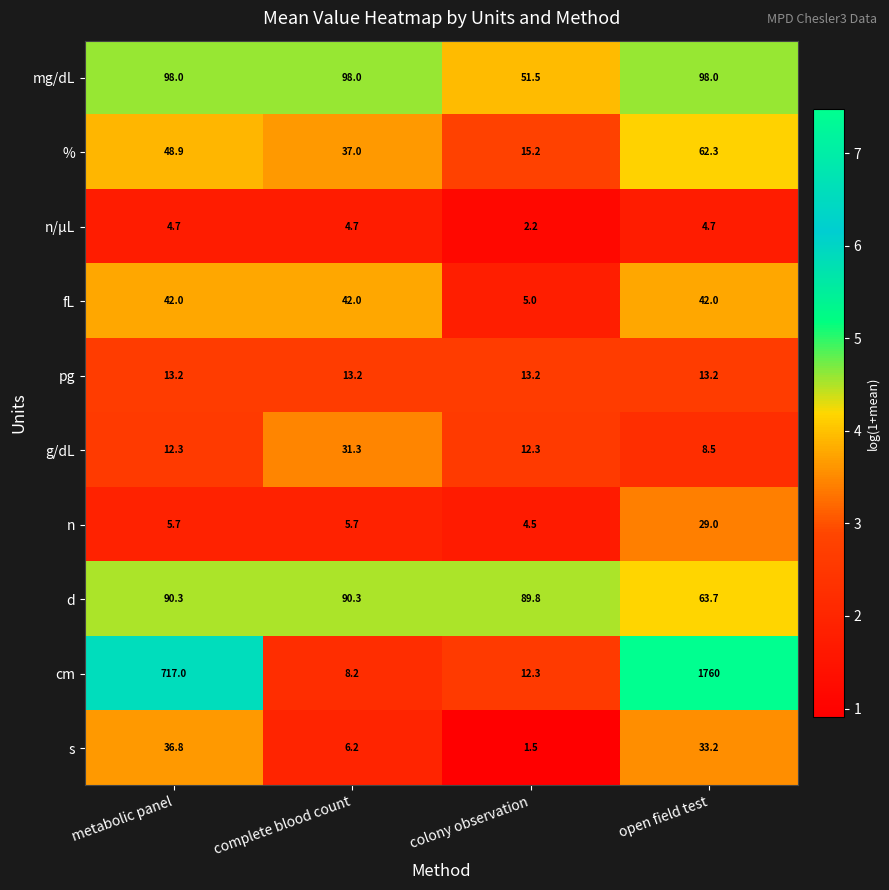

List the series in order of their peak value, lowest first.

n/µL, pg, n, g/dL, s, fL, %, d, mg/dL, cm